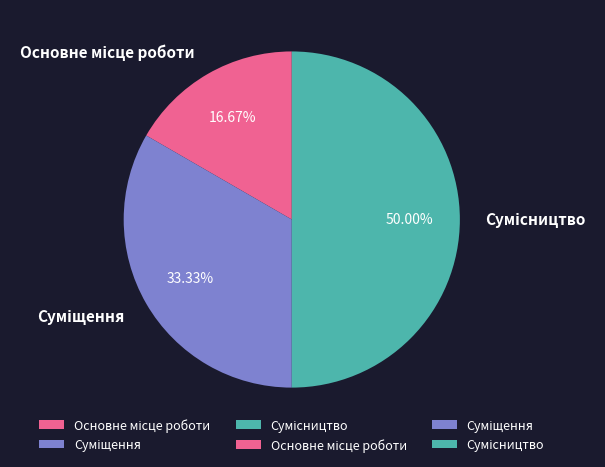

Rank the categories by value from highest to lowest.

Сумісництво, Суміщення, Основне місце роботи